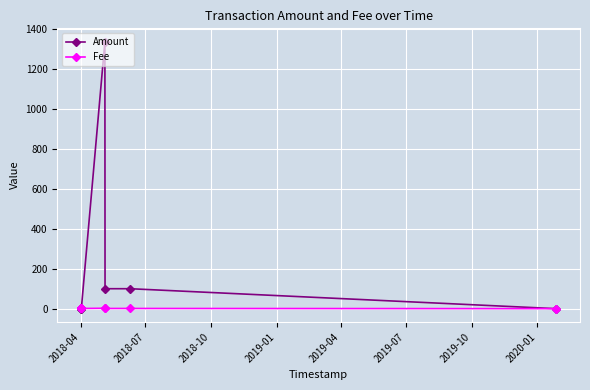

Which series has the widest spread of values?

Amount